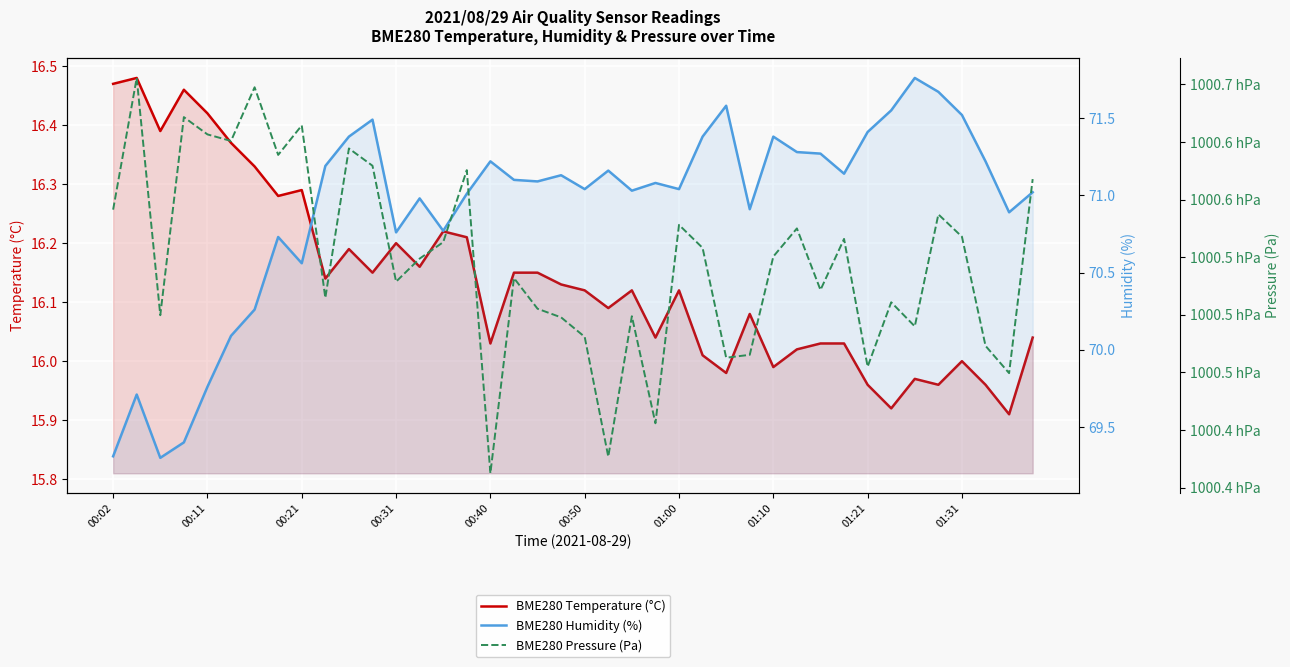

The BME280 Humidity (%) series shows 33.4 at 13. True or false?

False